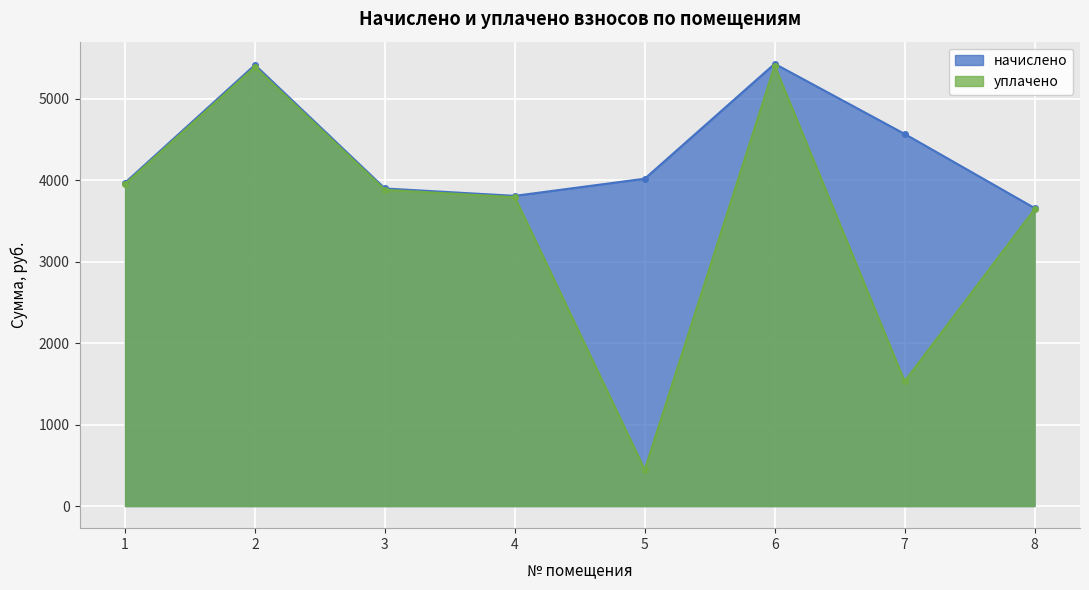

Is it true that уплачено equals 745.8 at 5?

False